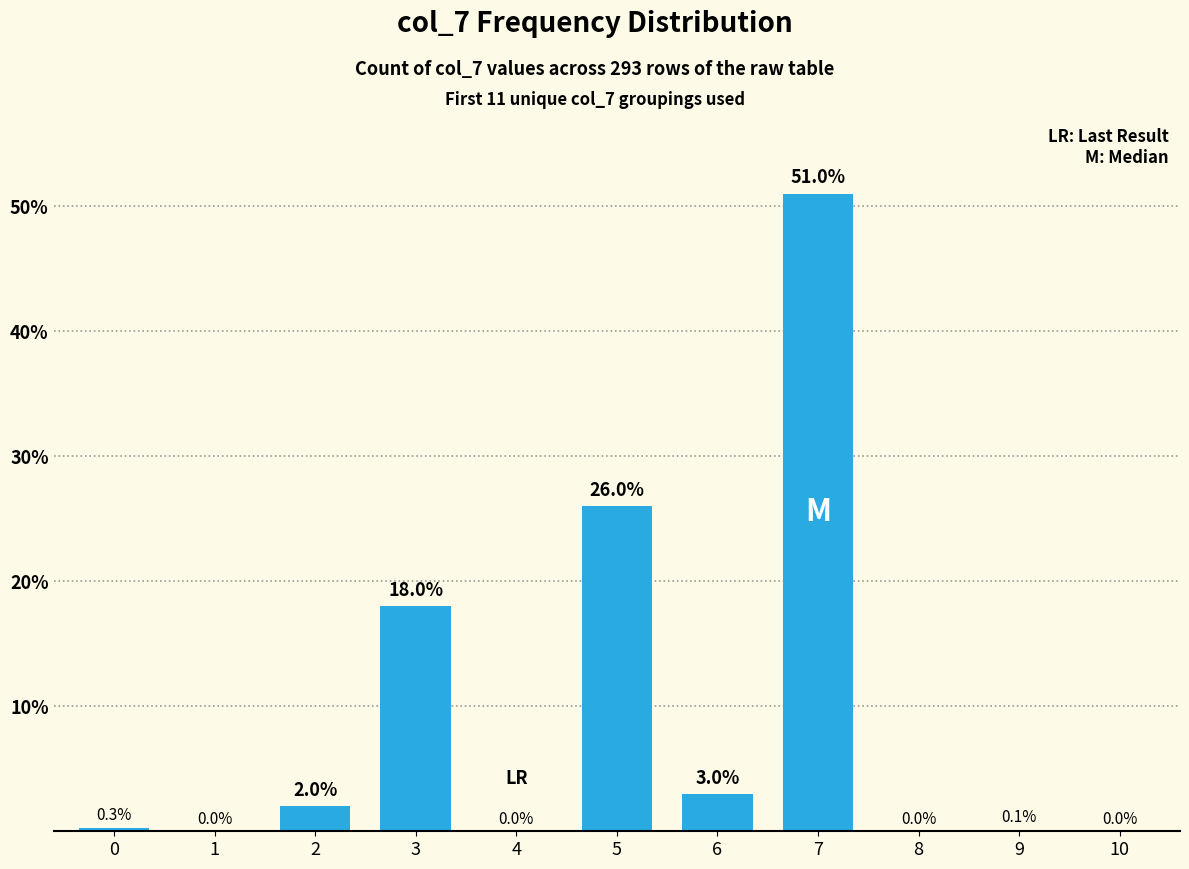

What is the sum of all values?

100.4